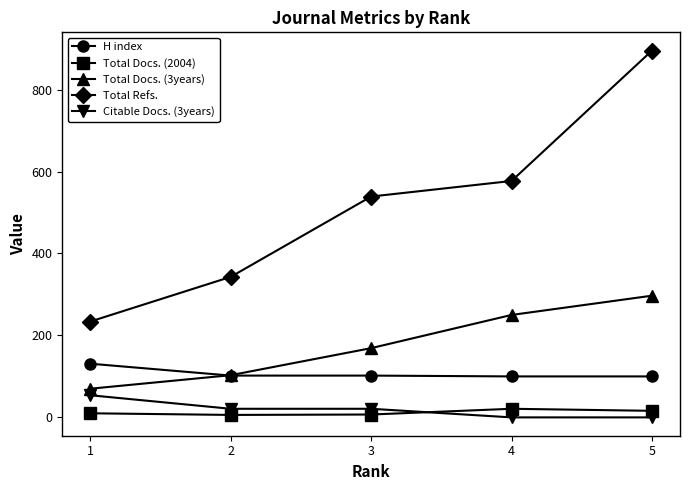

True or false: Total Docs. (3years) and Total Refs. intersect in this chart.

False